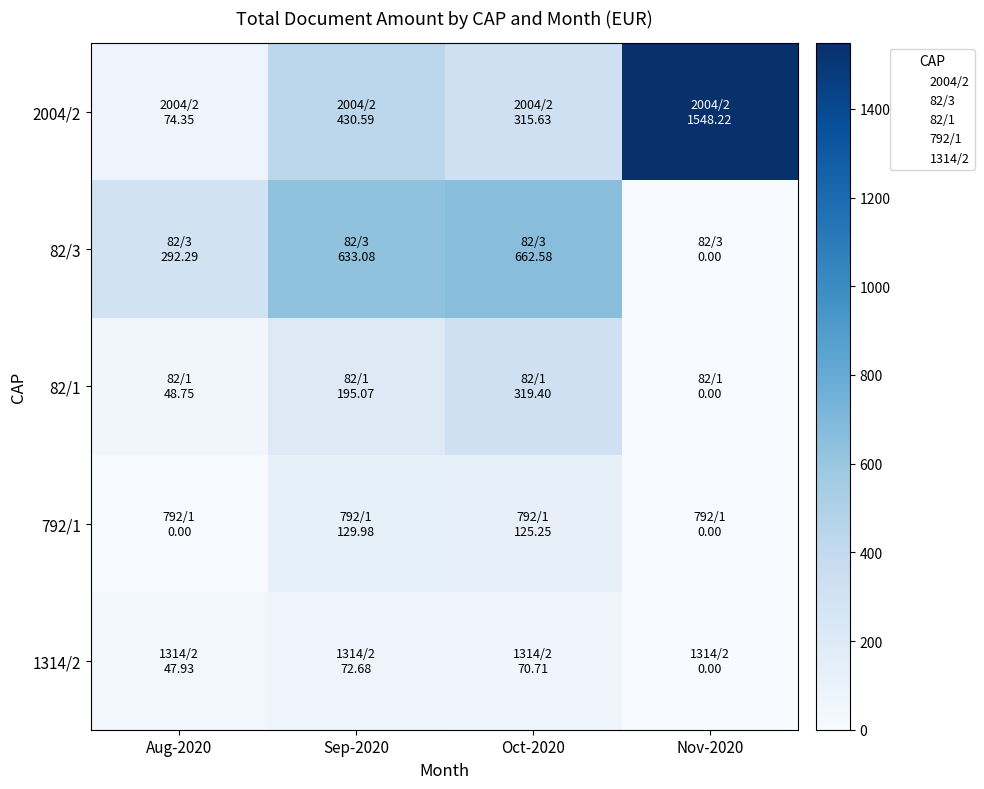

Which series has the widest spread of values?

2004/2